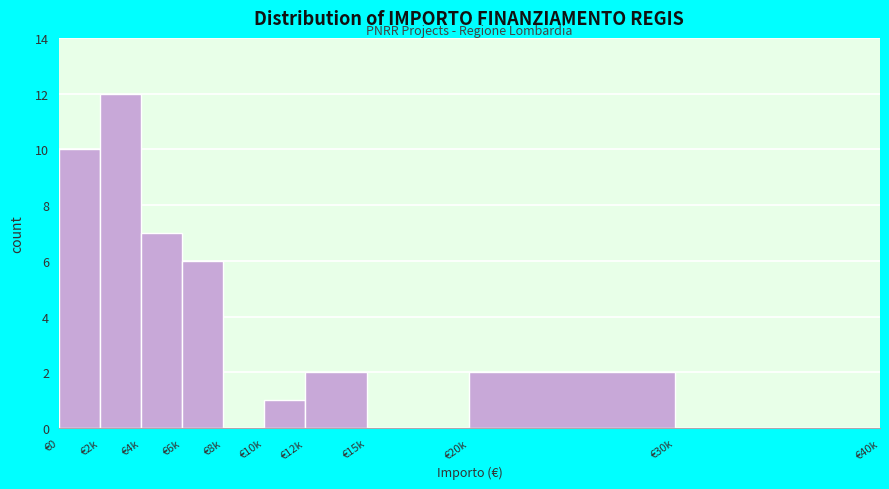

Reading left to right, what are all the values shown in this chart?

€0=10	€2k=12	€4k=7	€6k=6	€8k=0	€10k=1	€12k=2	€15k=0	€20k=2	€30k=0